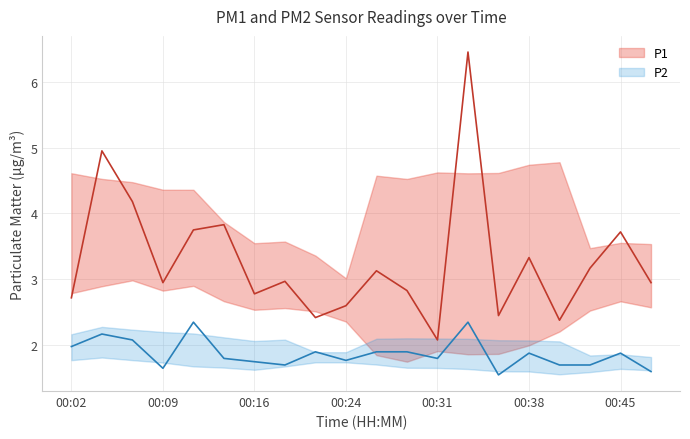

How many data points does each series have?

20